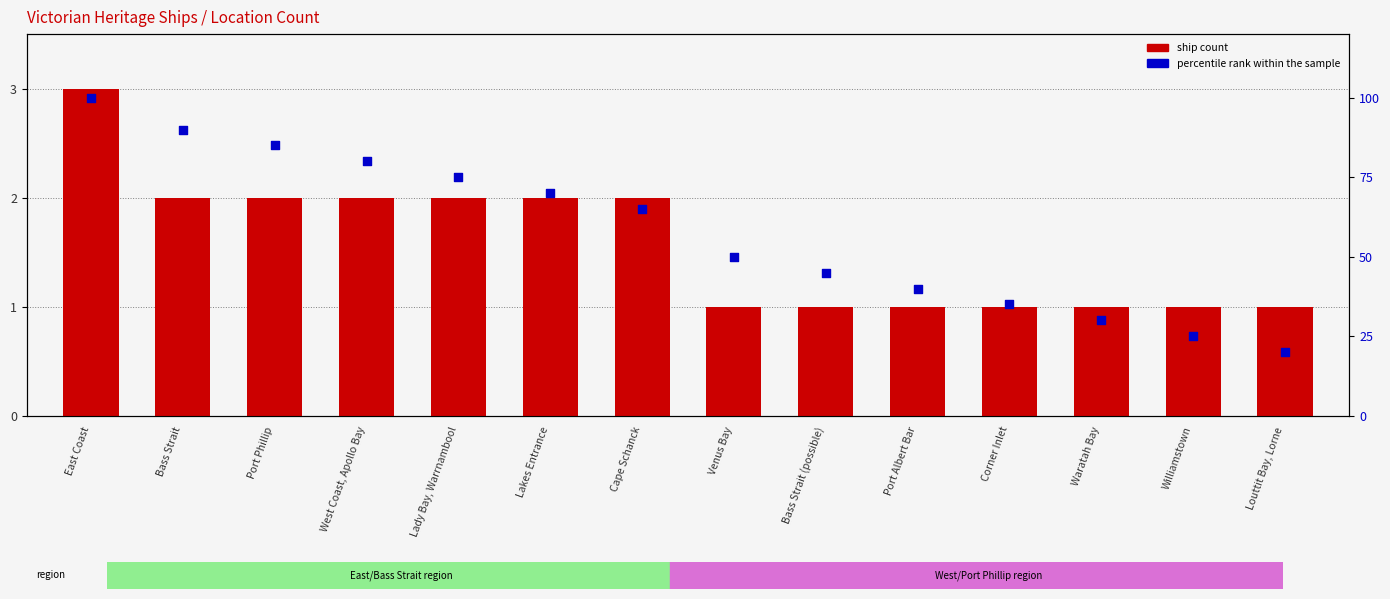

At how many categories does at least one series exceed 76?

4